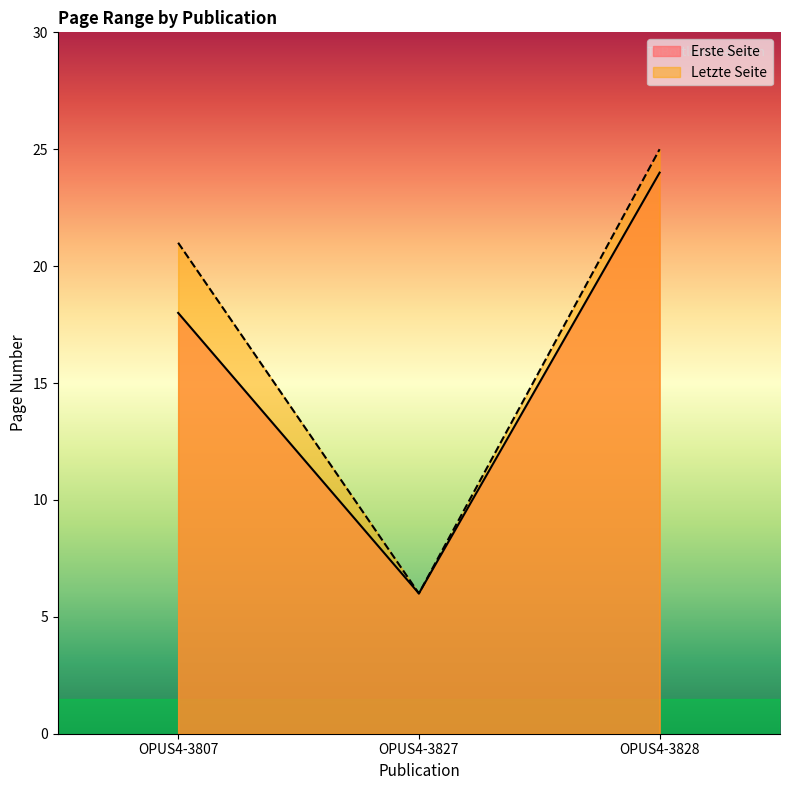

List the series in order of their peak value, lowest first.

Erste Seite, Letzte Seite